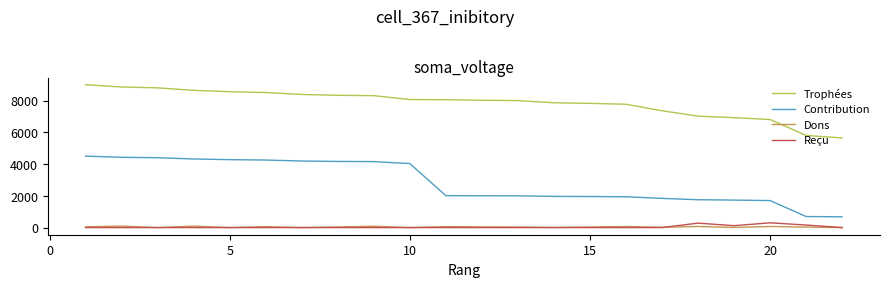

What is the lowest value of the Trophées series?

5647